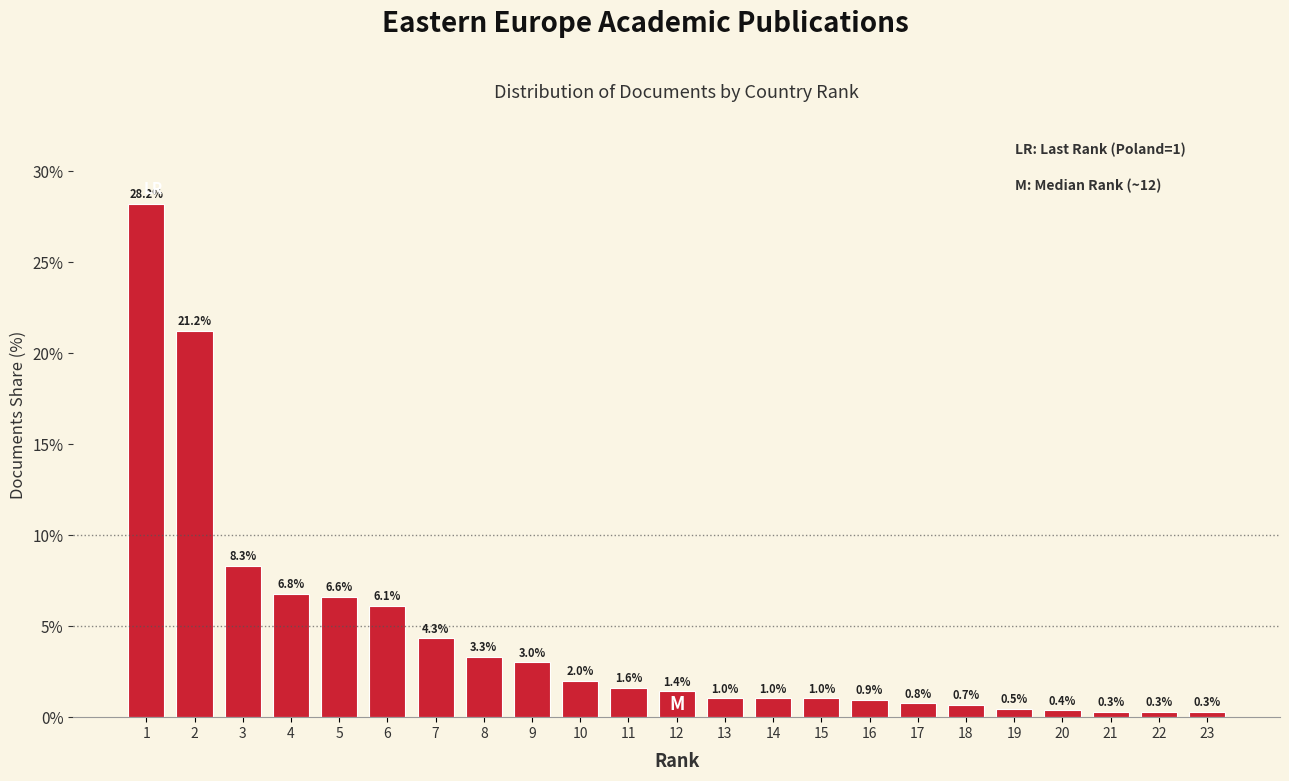

Reading left to right, transcribe all the data shown in this chart.

28.2	21.2	8.3	6.8	6.6	6.1	4.3	3.3	3.0	2.0	1.6	1.4	1.0	1.0	1.0	0.9	0.8	0.7	0.5	0.4	0.3	0.3	0.3